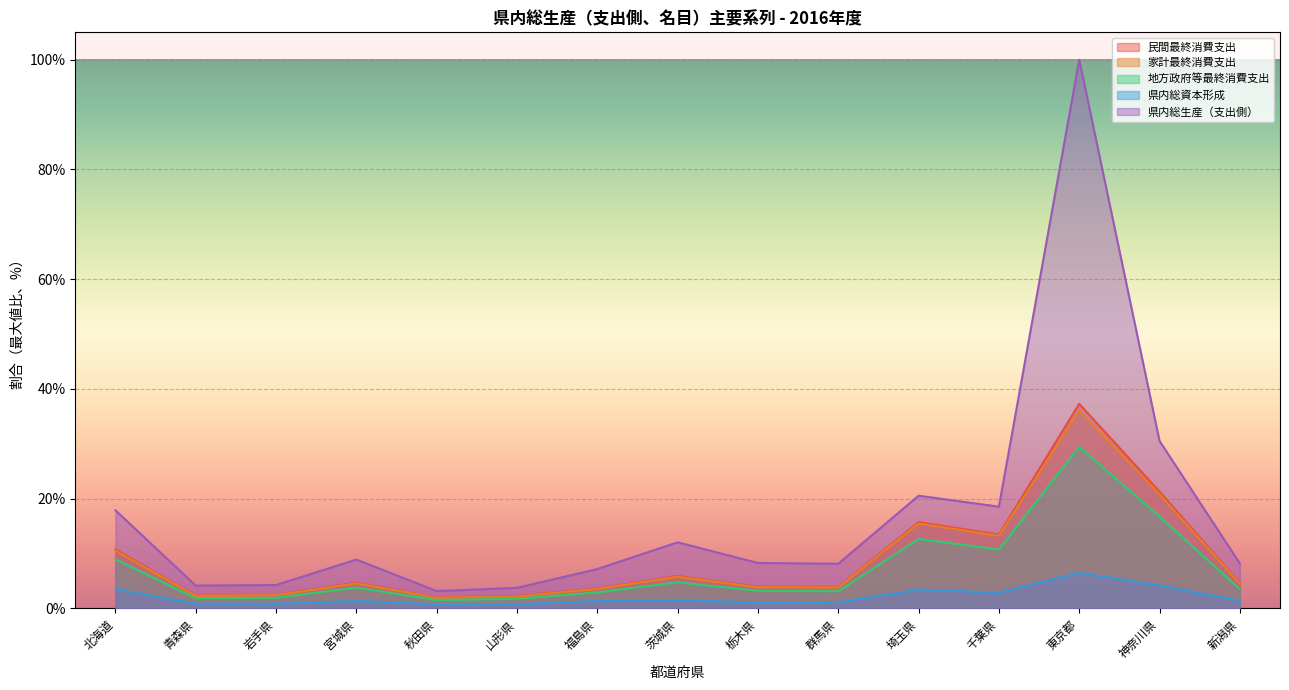

The value of 県内総生産（支出側） at 新潟県 is 1.8. True or false?

False